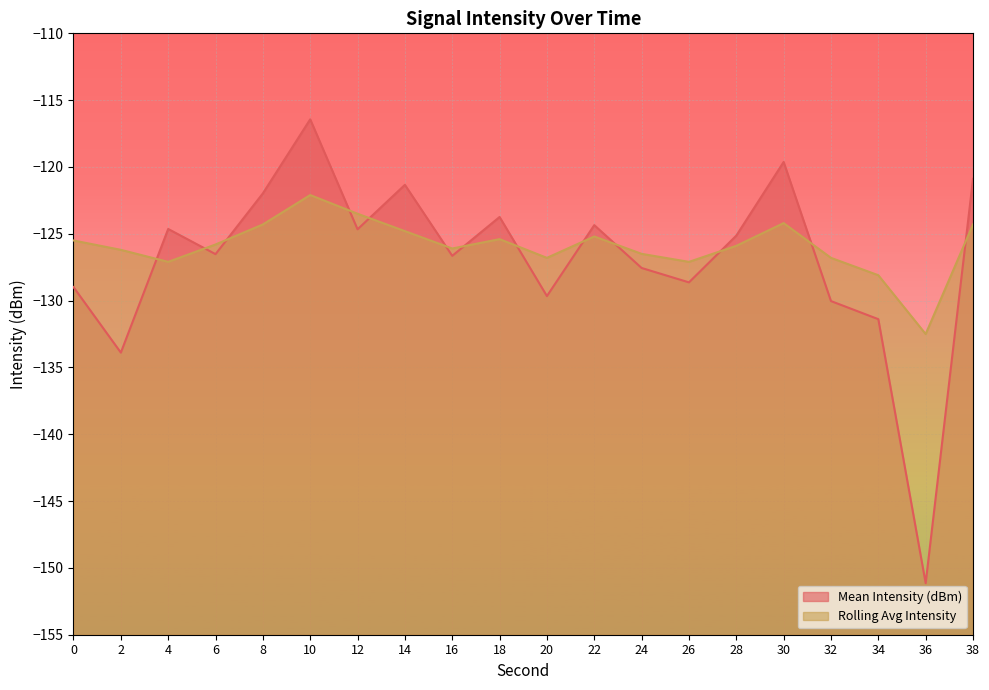

How many intersections are there between Rolling Avg Intensity and Mean Intensity (dBm)?

13